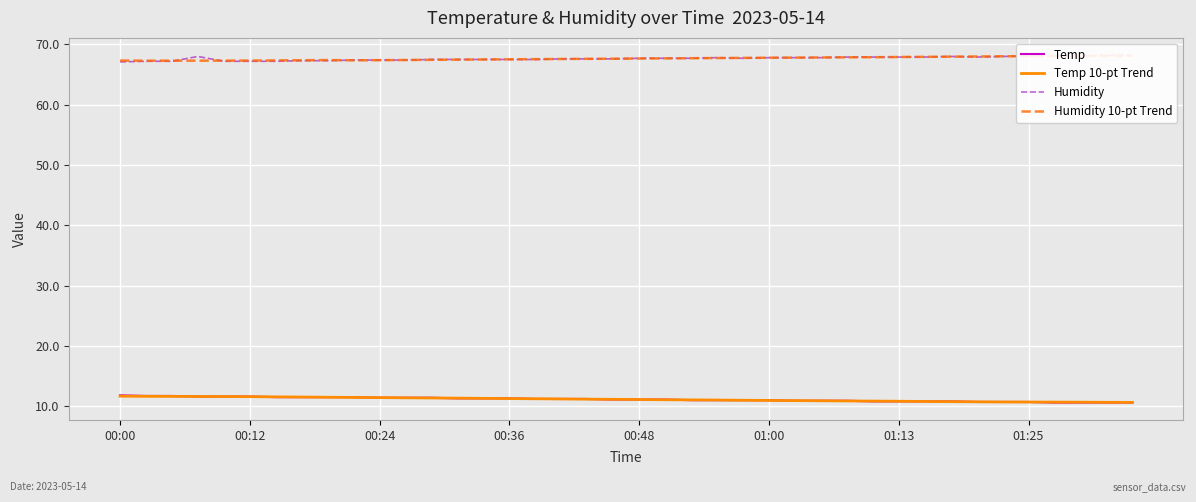

What position from the left is 01:25?

8